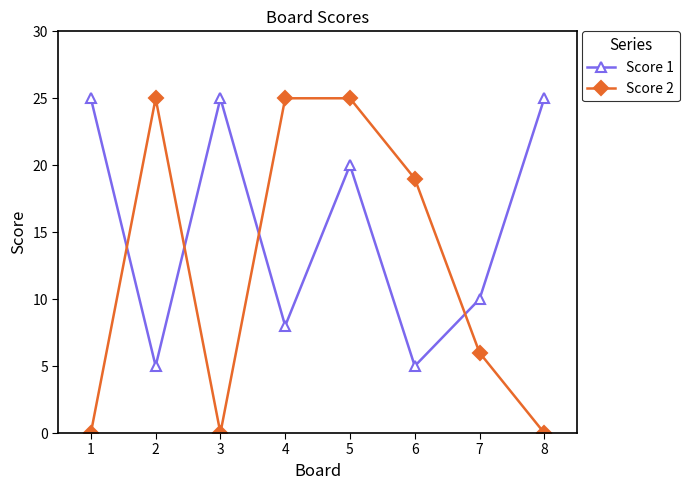

Rank the series by their average value, from lowest to highest.

Score 2, Score 1